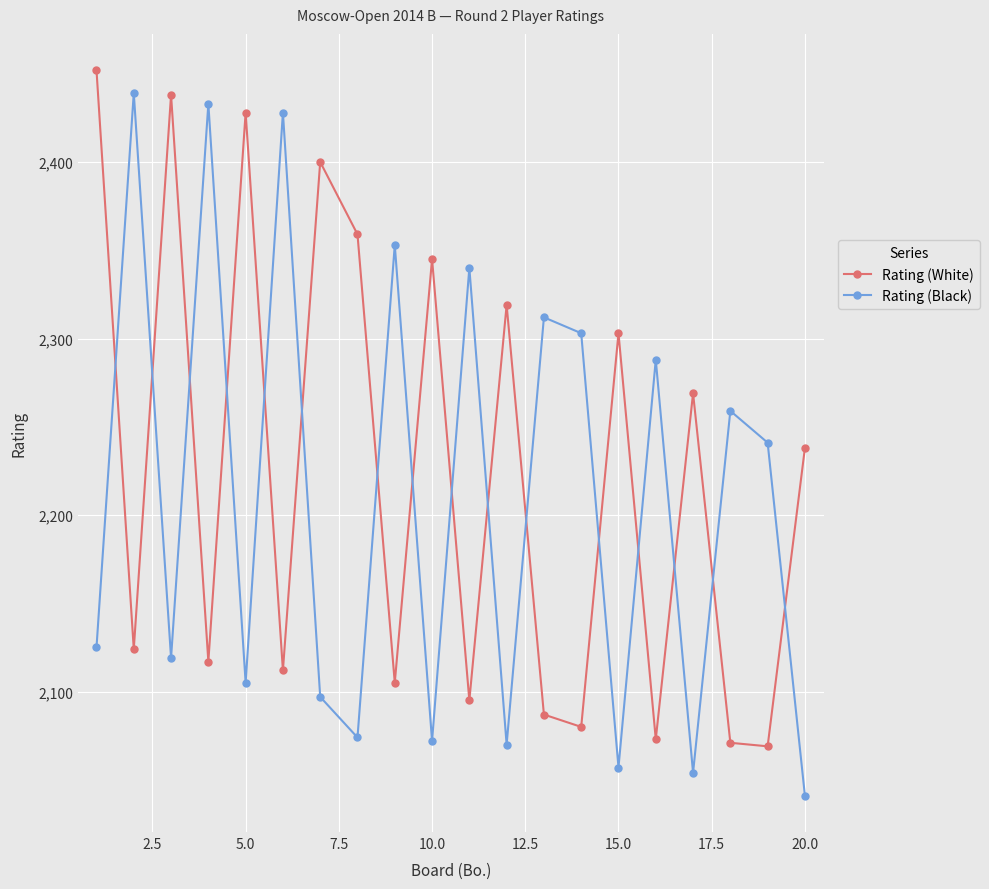

What is the sum of all Rating (White) values?

44484